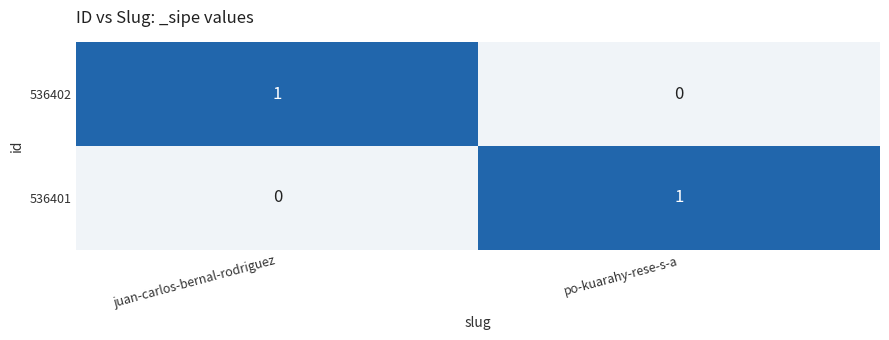

Reading left to right, list all the values displayed in this chart.

536402: 1	0
536401: 0	1